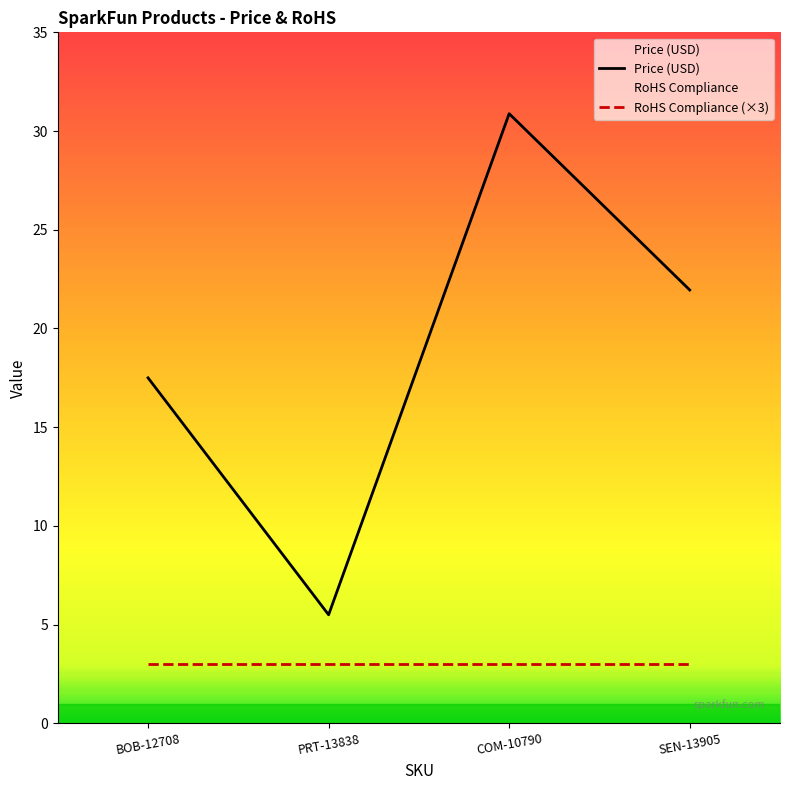

List the labels in order of Price (USD) value, smallest first.

PRT-13838, BOB-12708, SEN-13905, COM-10790